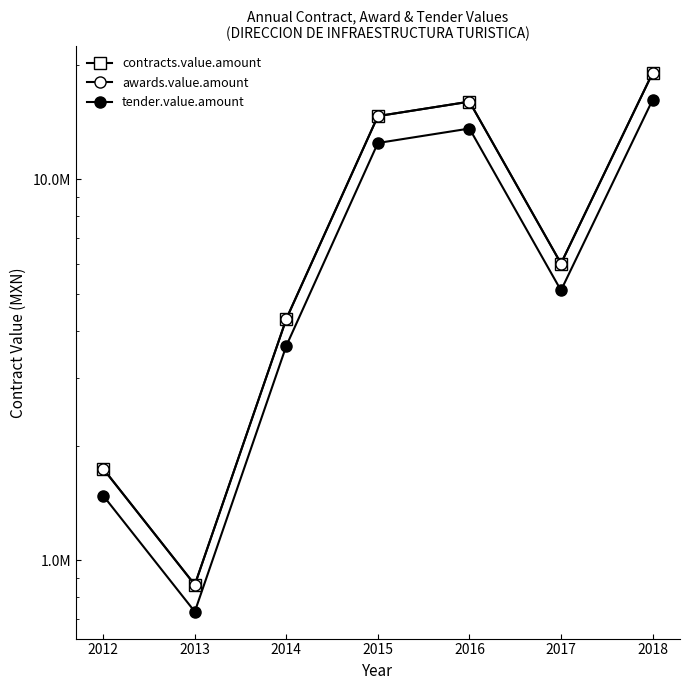

Reading left to right, what are all the values shown in this chart?

contracts.value.amount: 2012=1737267.2	2013=861908.1	2014=4300278.5	2015=14648113.3	2016=15985564.6	2017=6009414.2	2018=18992899.4
awards.value.amount: 2012=1737267.2	2013=861908.1	2014=4300278.5	2015=14648113.3	2016=15985564.6	2017=6009414.2	2018=18992899.4
tender.value.amount: 2012=1476677.2	2013=732621.9	2014=3655236.7	2015=12450896.3	2016=13587729.9	2017=5108002.0	2018=16143964.5